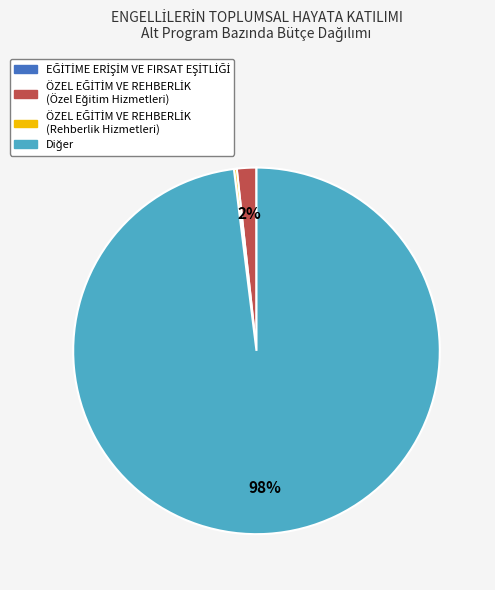

To the nearest percent, what is the difference between the largest and smallest slice percentages?

98%